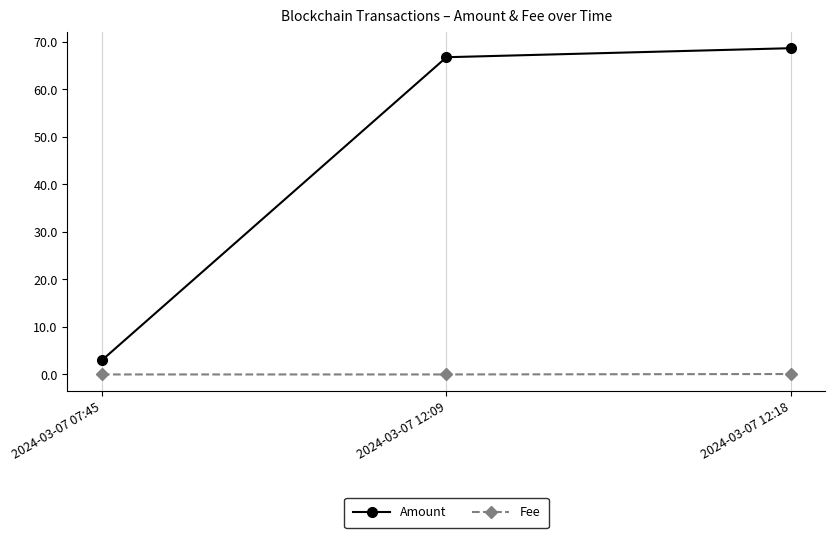

What is the value of the Fee point at the 3rd from the left?

0.1